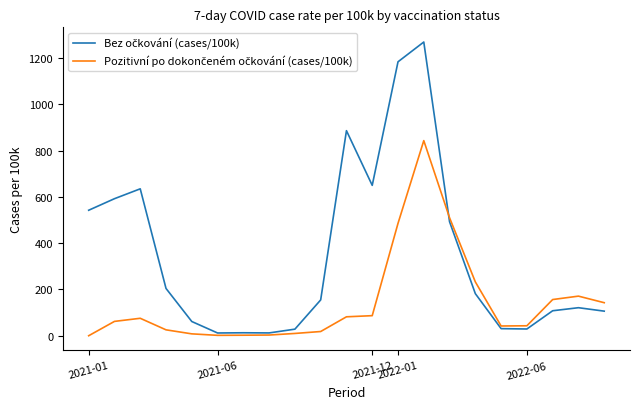

Does the chart display data point markers on the line(s)?

No